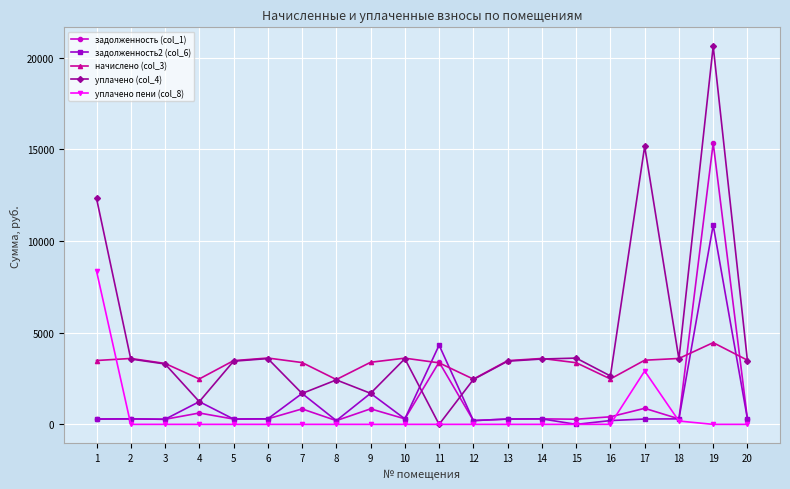

What is the average value of the задолженность (col_1) series?

1298.7